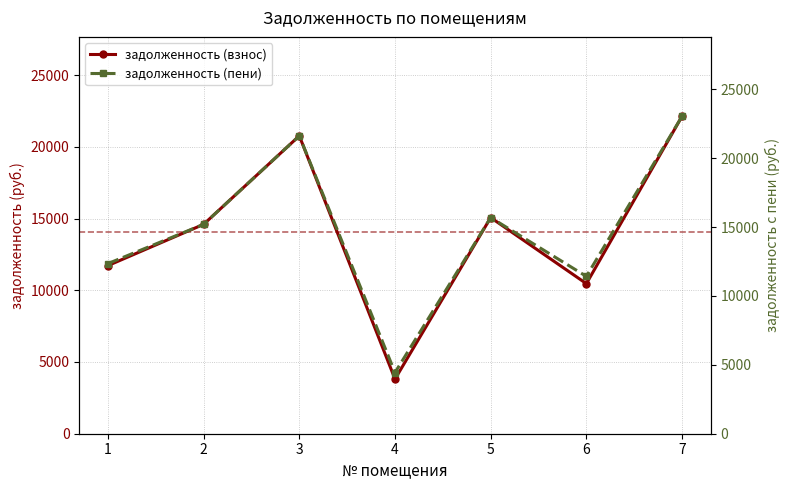

The задолженность (пени) series shows 4441.6 at 4. True or false?

True